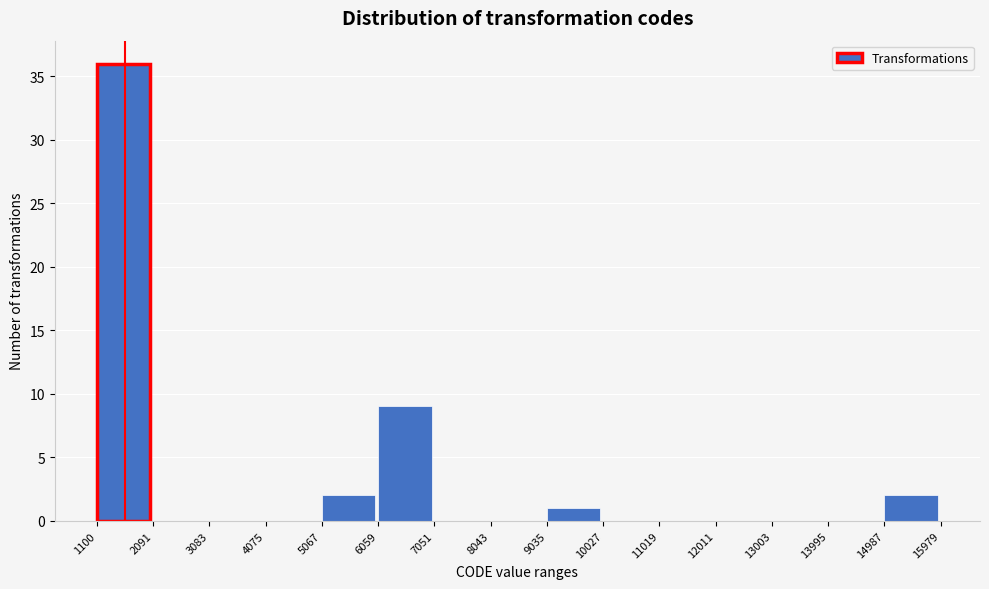

Reading left to right, transcribe this chart: for each bar, give the range it covers on the x-axis and its height. The values are not printed on the chart, so give them approximately, as read against the axis.

1100 to 2091: 36
2091 to 3083: 0
3083 to 4075: 0
4075 to 5067: 0
5067 to 6059: 2
6059 to 7051: 9
7051 to 8043: 0
8043 to 9035: 0
9035 to 10027: 1
10027 to 11019: 0
11019 to 12011: 0
12011 to 13003: 0
13003 to 13995: 0
13995 to 14987: 0
14987 to 15979: 2